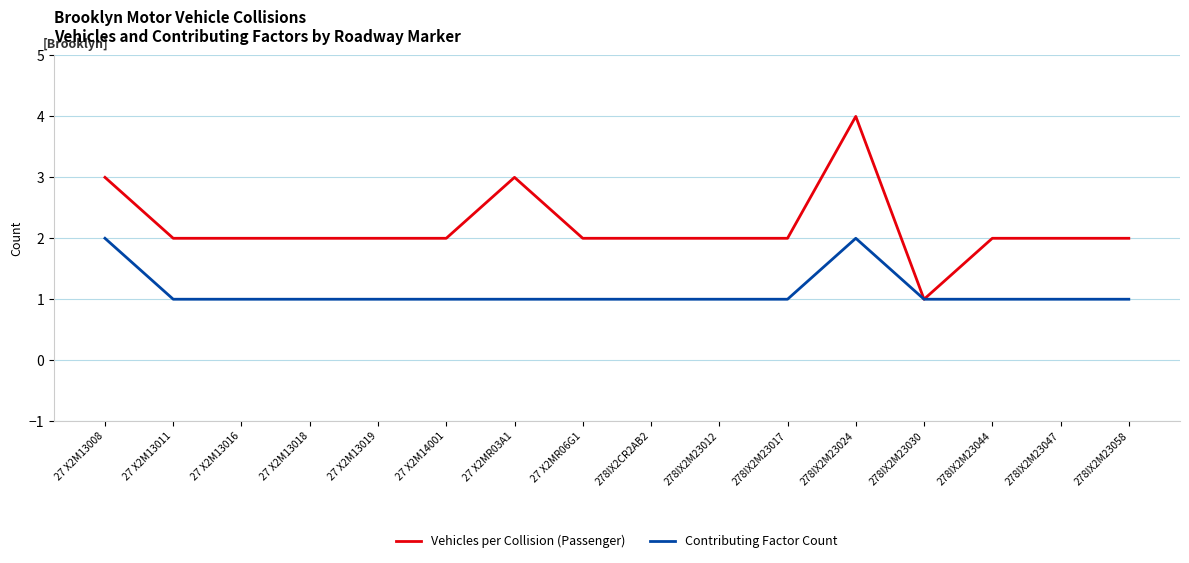

How many lines are shown in the chart?

2